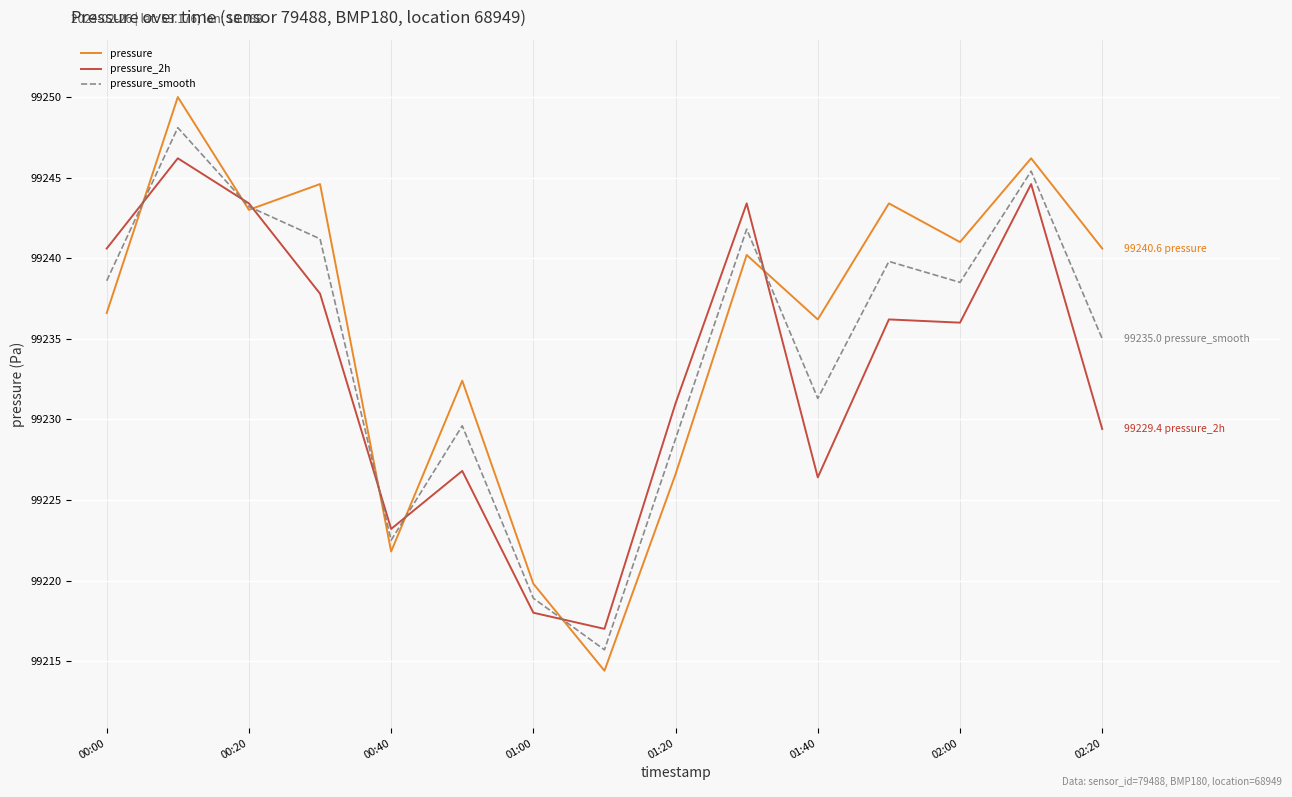

Which series has the widest spread of values?

pressure